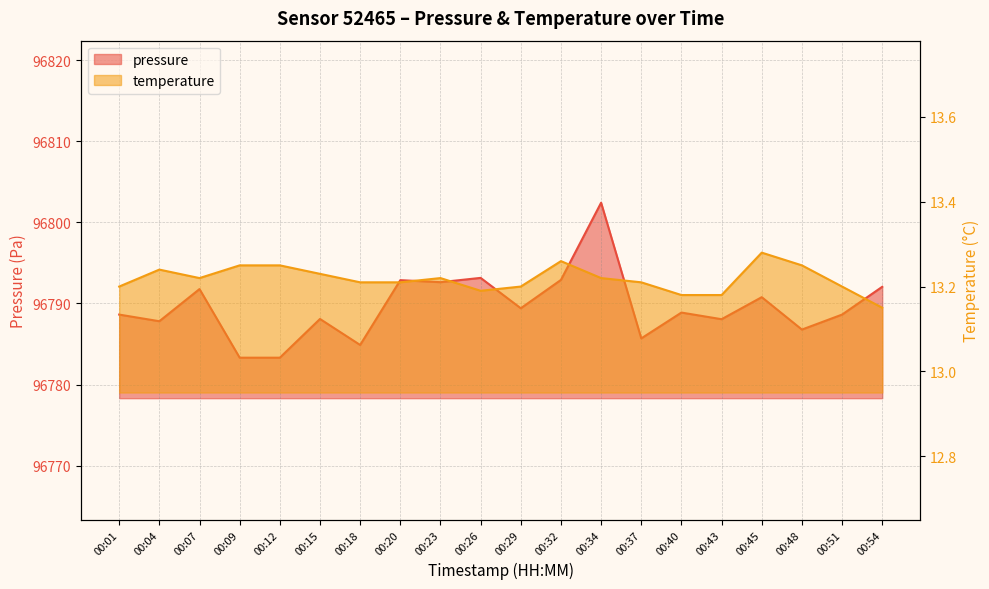

List the series in order of their peak value, highest first.

pressure, temperature